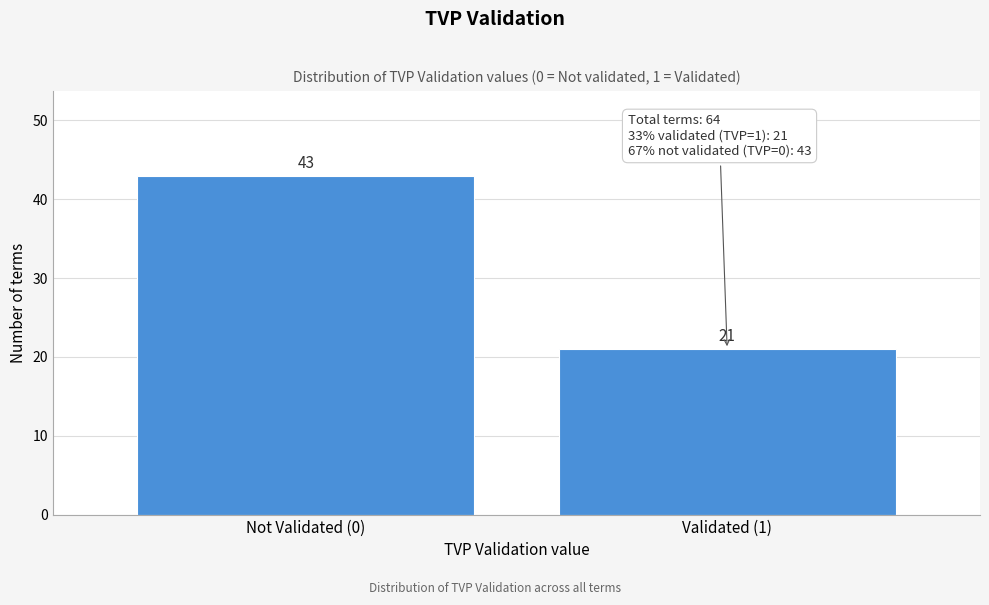

Reading right to left, extract all data points from this chart.

Validated (1)=21	Not Validated (0)=43